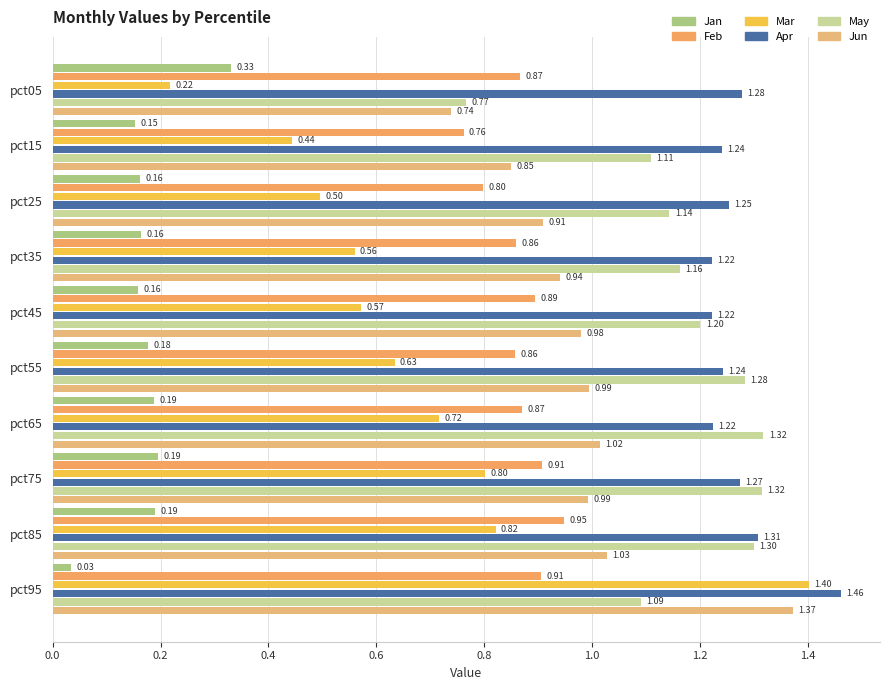

Count the number of data series in this chart.

6